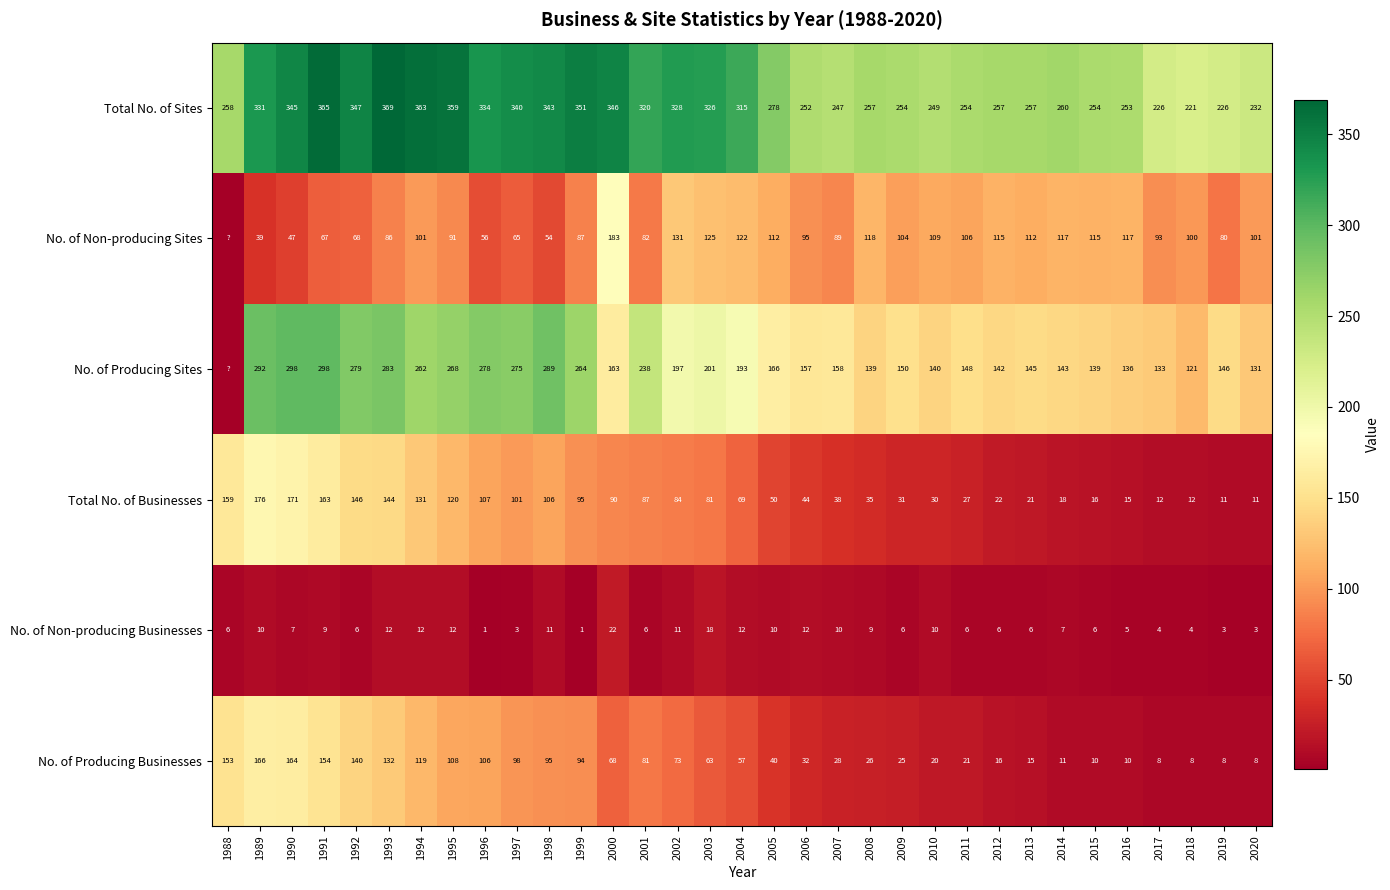

Is it true that No. of Producing Sites equals 278 at 2000?

False